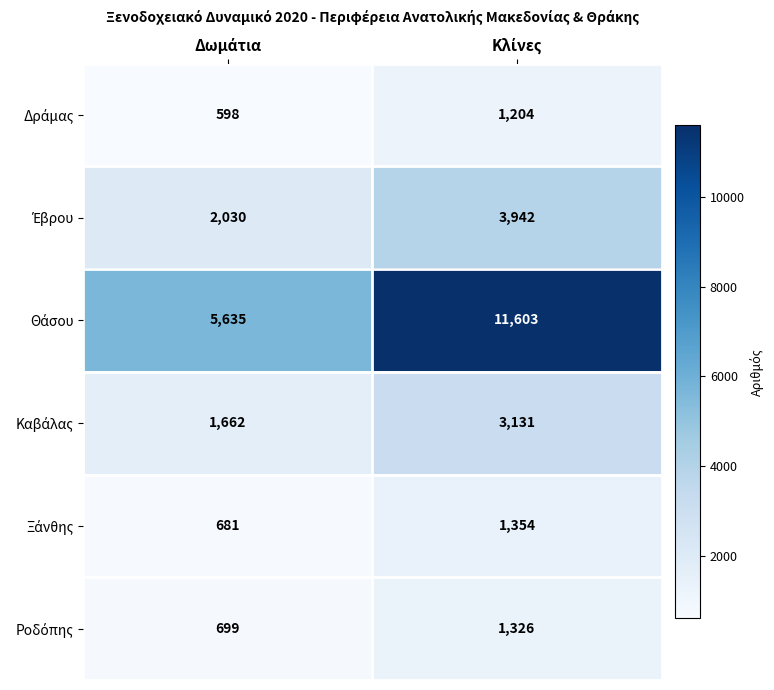

What is the smallest value displayed?

598